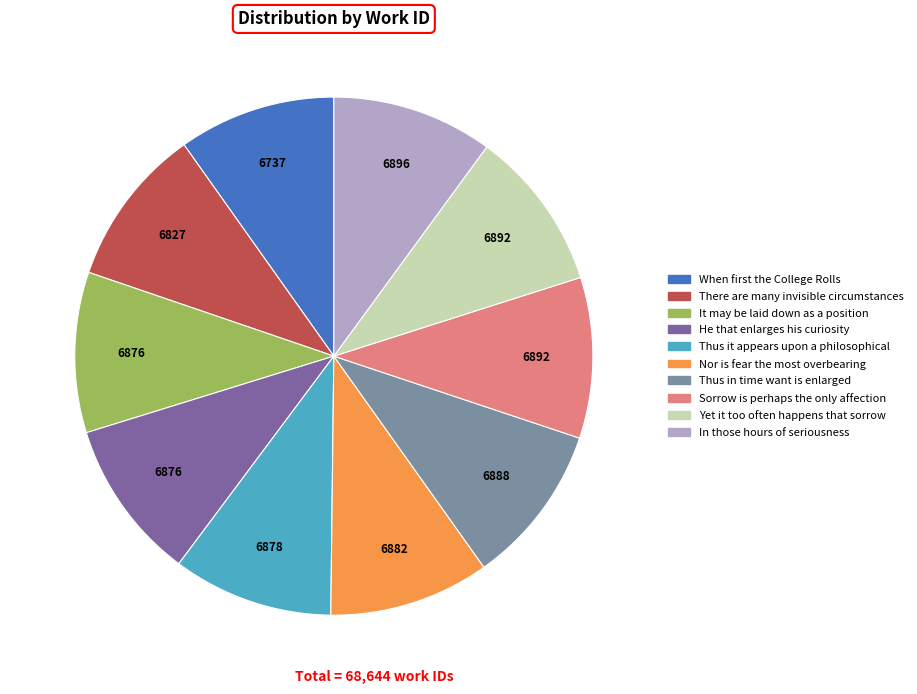

Approximately how many times larger is the value at Sorrow is perhaps the only affection compared to In those hours of seriousness?

1.0